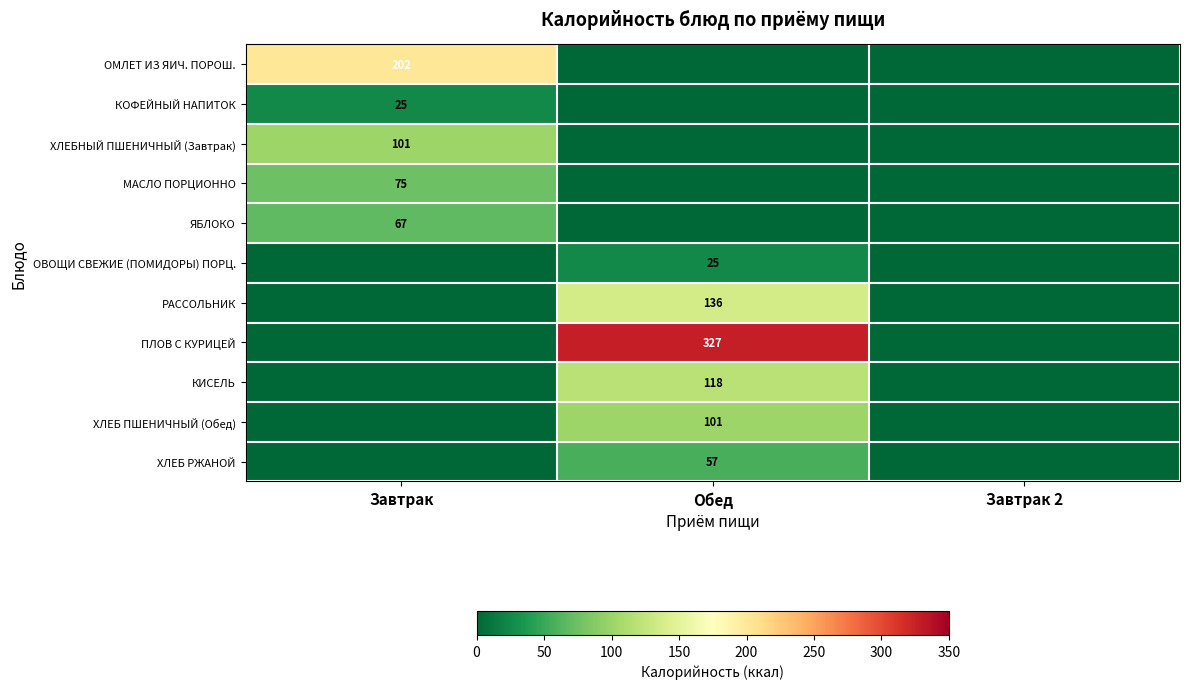

True or false: ОМЛЕТ ИЗ ЯИЧ. ПОРОШ. has a value of 202 at Завтрак.

True